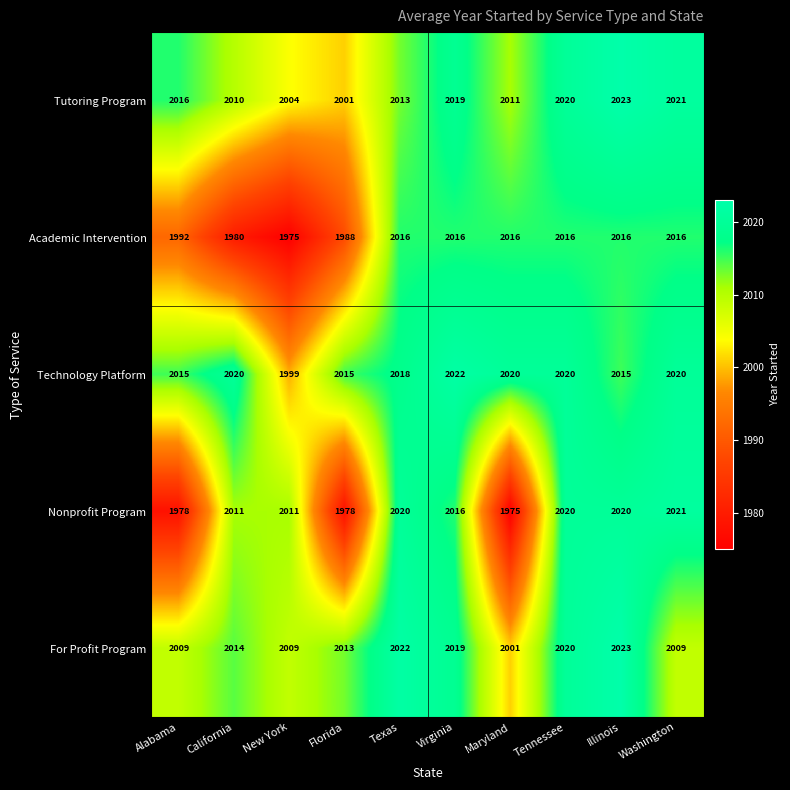

At California, list the series in order from largest to smallest.

Technology Platform, For Profit Program, Nonprofit Program, Tutoring Program, Academic Intervention